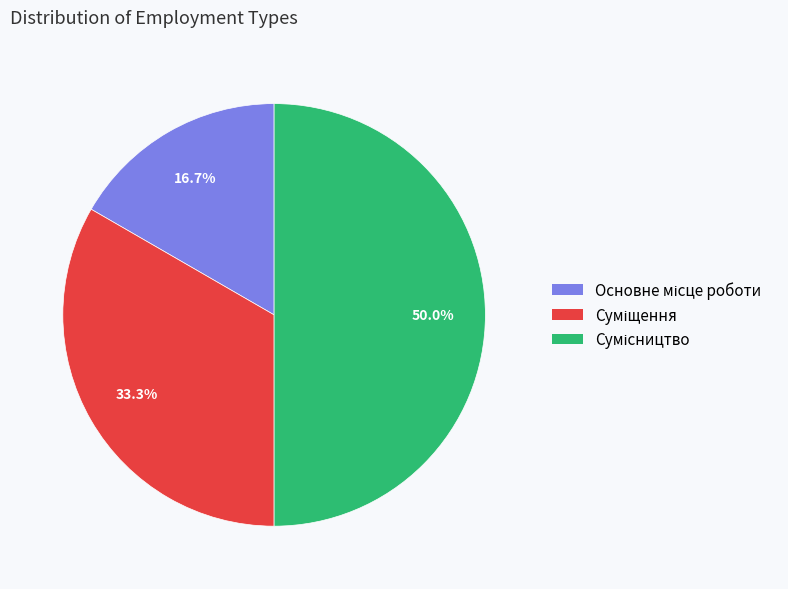

Which slice is the smallest?

Основне місце роботи